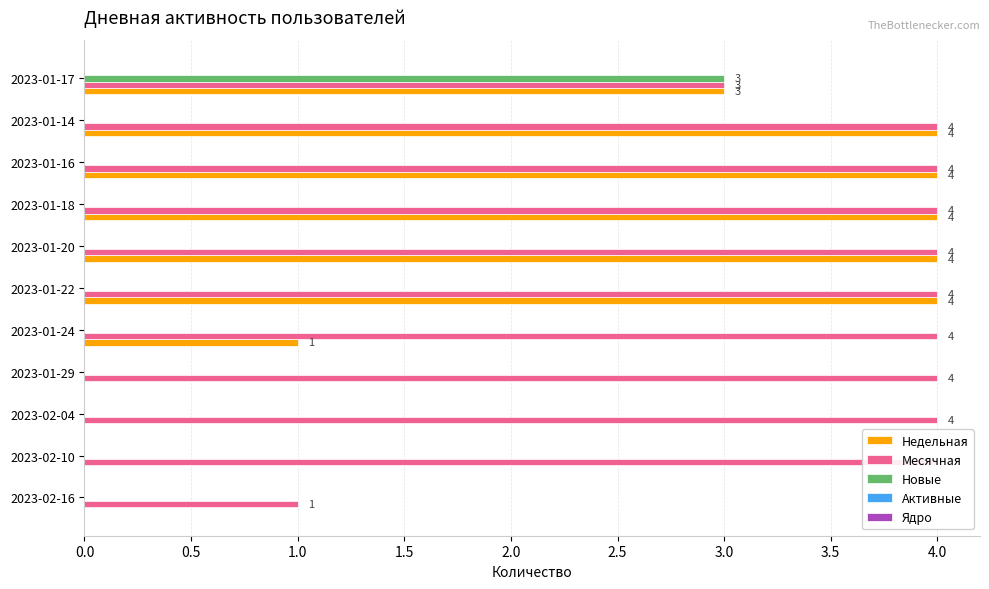

The Ядро series shows 0.1 at 10. True or false?

False